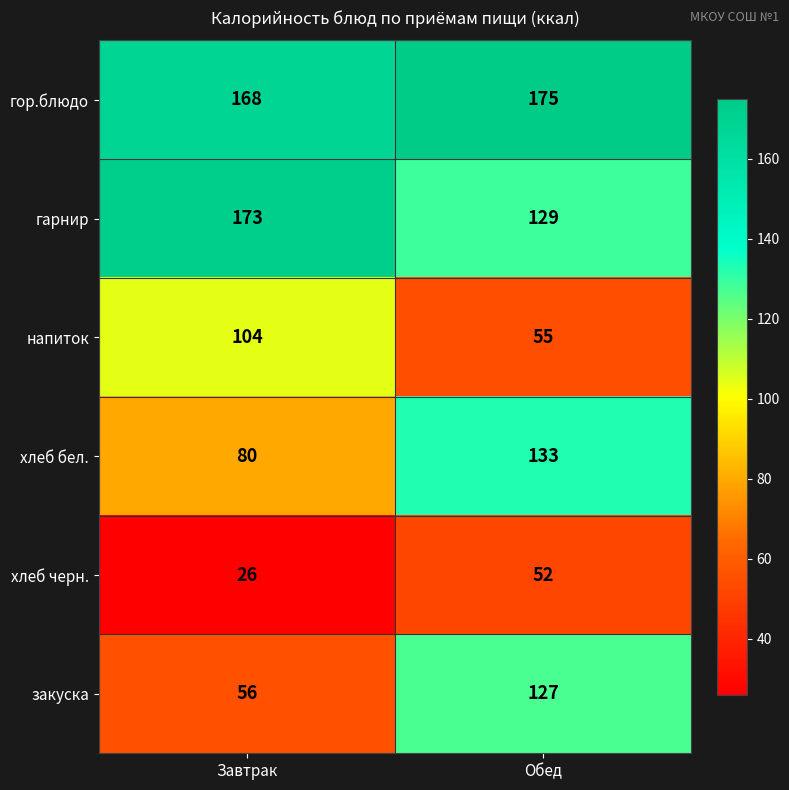

The value of гарнир at Обед is 129. True or false?

True